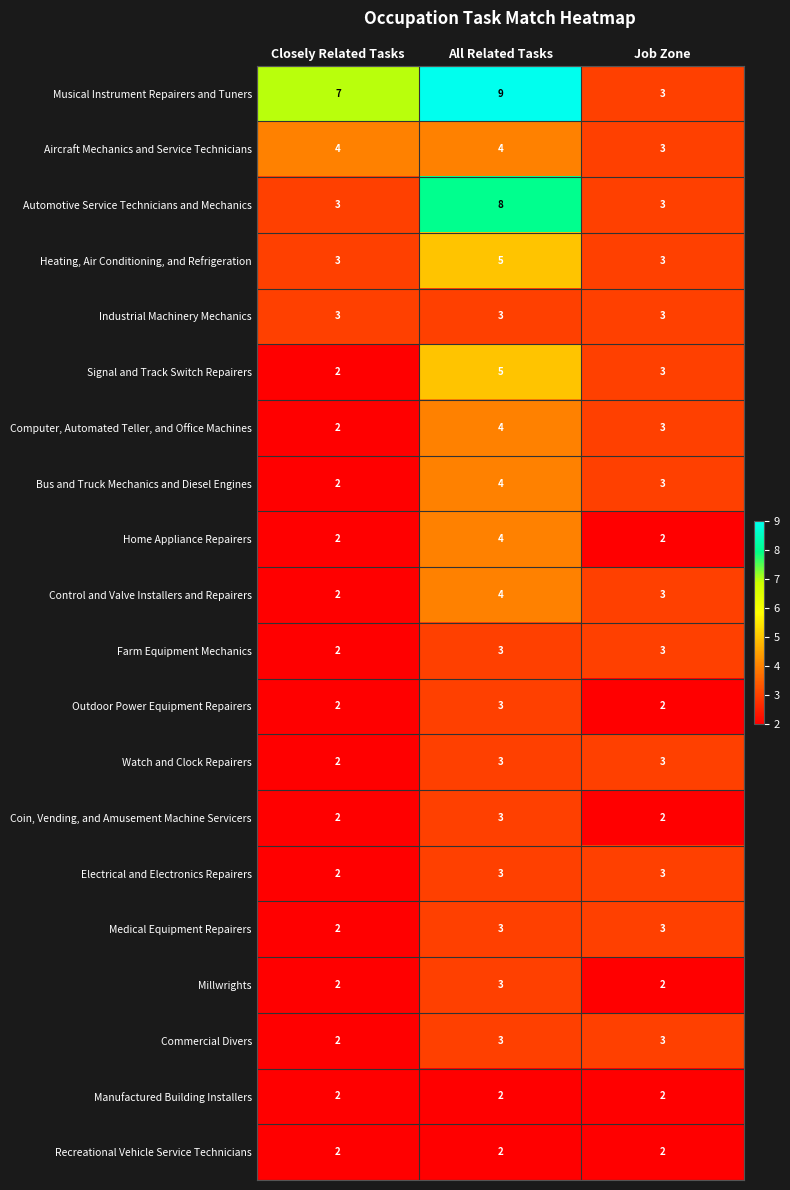

The Industrial Machinery Mechanics series shows 3 at All Related Tasks. True or false?

True